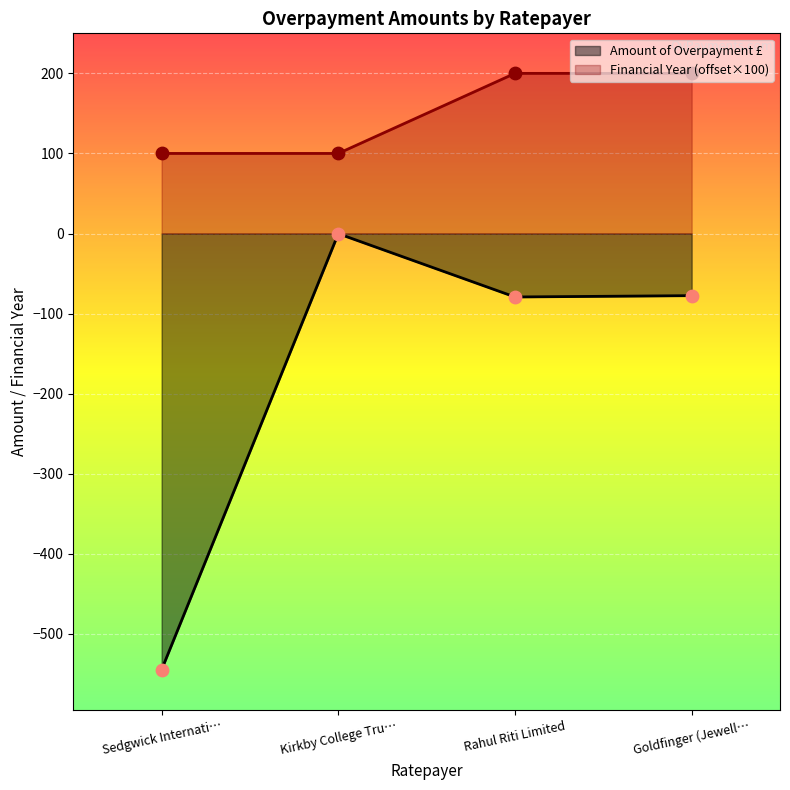

Which series contains the lowest Y value?

Amount of Overpayment £